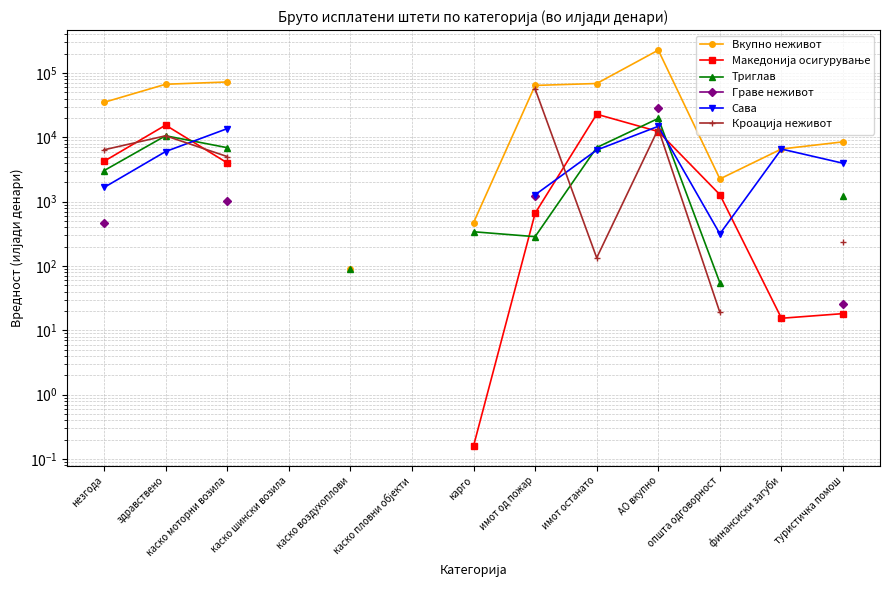

What is the maximum value for Македонија осигурување?

22807.9